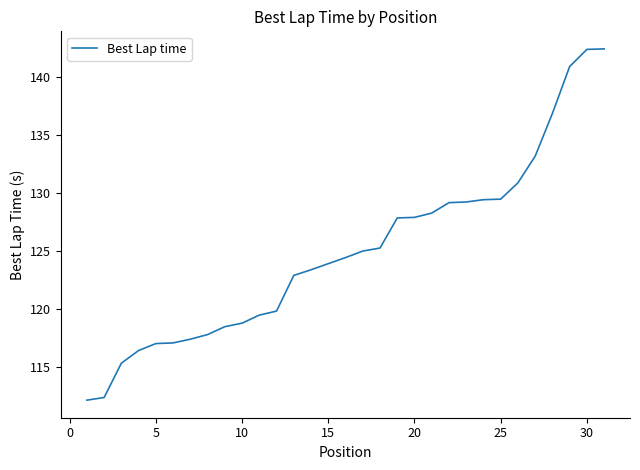

How many categories are shown in the chart?

31